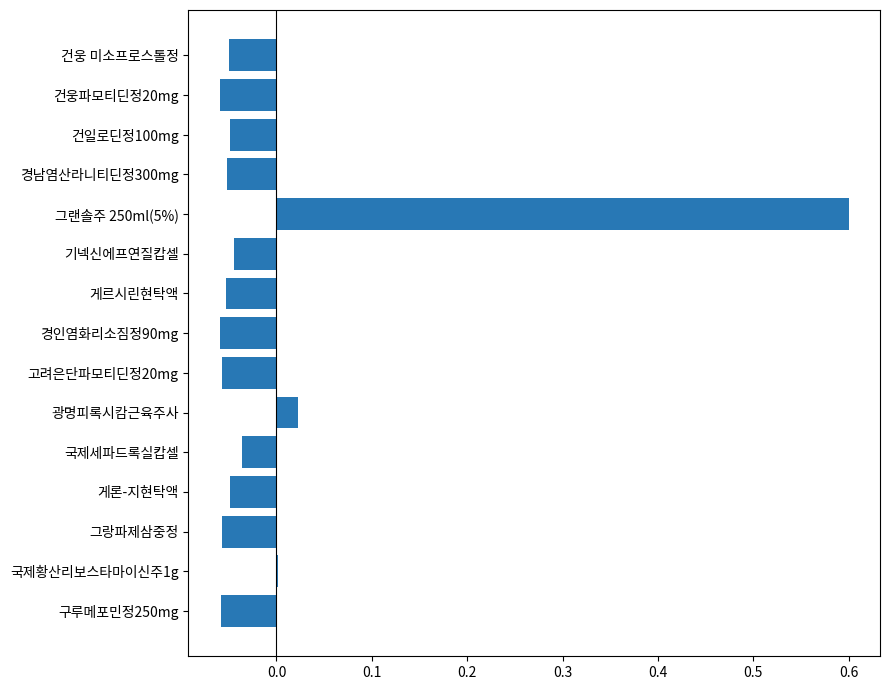

The value at 기넥신에프연질캅셀 is -0.0. True or false?

True